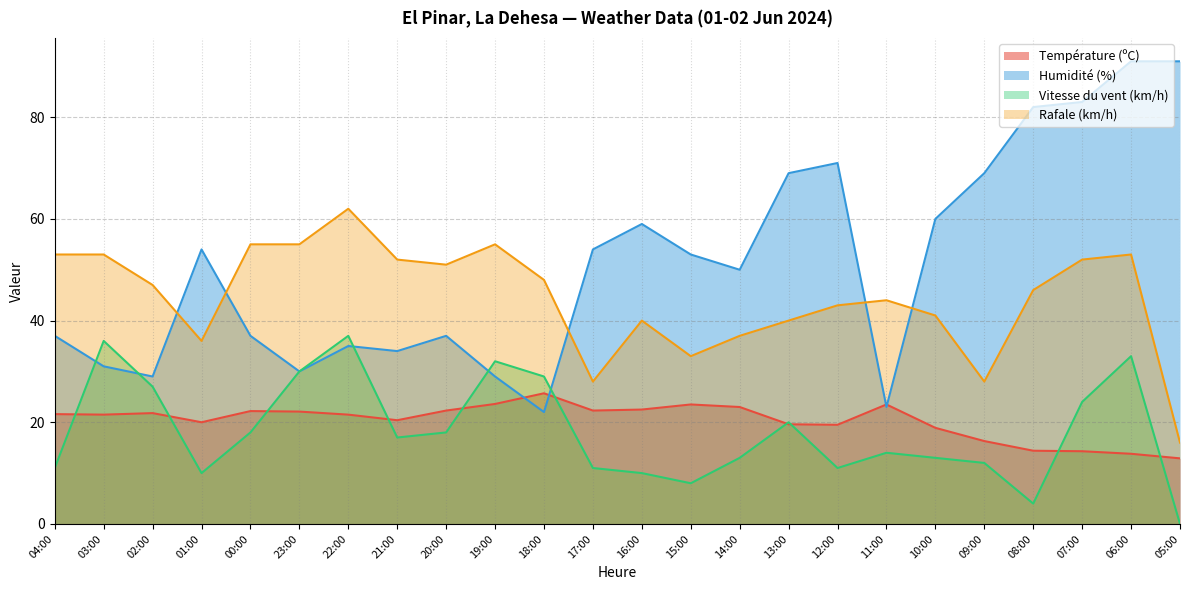

Reading left to right, extract all data points from this chart.

Température (ºC): 21.6	21.5	21.8	20.0	22.2	22.1	21.5	20.4	22.3	23.6	25.7	22.3	22.5	23.5	23.0	19.6	19.5	23.5	18.9	16.3	14.4	14.3	13.8	12.9
Humidité (%): 37.0	31.0	29.0	54.0	37.0	30.0	35.0	34.0	37.0	29.0	22.0	54.0	59.0	53.0	50.0	69.0	71.0	23.0	60.0	69.0	82.0	83.0	91.0	91.0
Vitesse du vent (km/h): 11.0	36.0	27.0	10.0	18.0	30.0	37.0	17.0	18.0	32.0	29.0	11.0	10.0	8.0	13.0	20.0	11.0	14.0	13.0	12.0	4.0	24.0	33.0	0.0
Rafale (km/h): 53.0	53.0	47.0	36.0	55.0	55.0	62.0	52.0	51.0	55.0	48.0	28.0	40.0	33.0	37.0	40.0	43.0	44.0	41.0	28.0	46.0	52.0	53.0	16.0